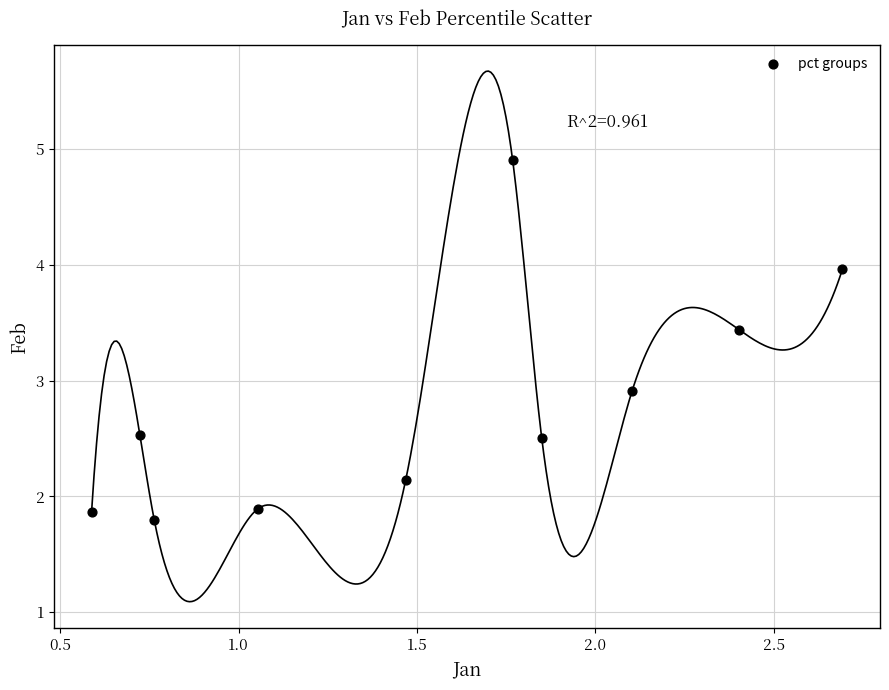

What Y value in the scatter plot is closest to 3?

2.9